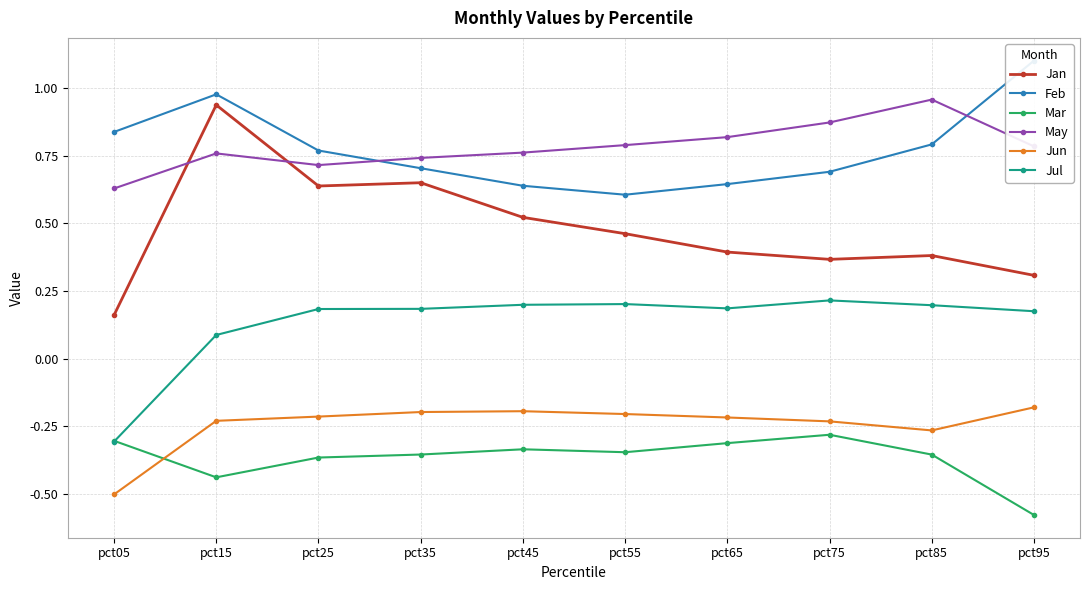

At how many categories does at least one series exceed 0?

10